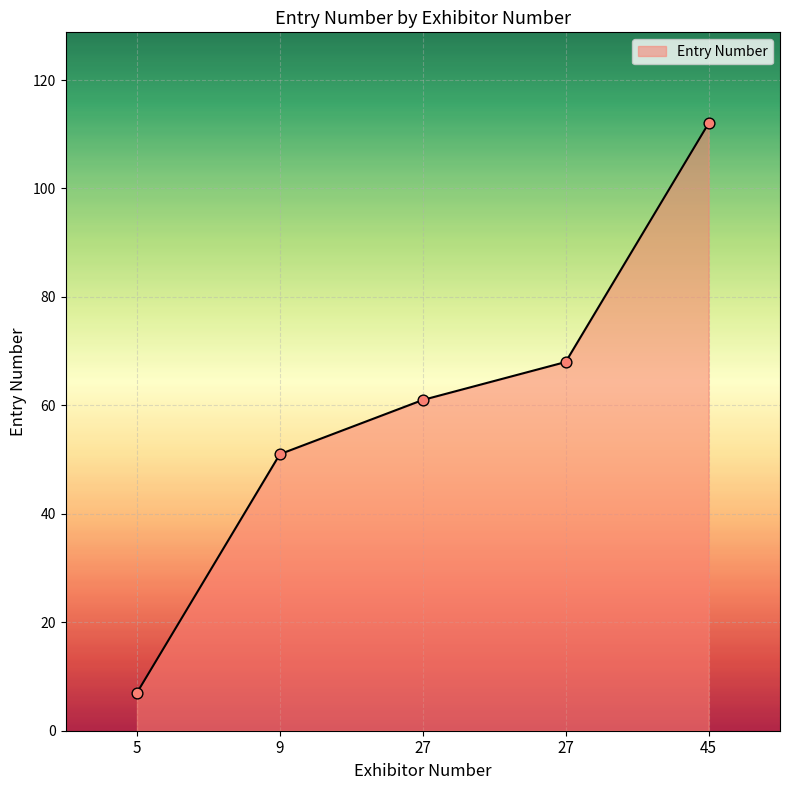

Which has a higher value, 27 or 5?

27